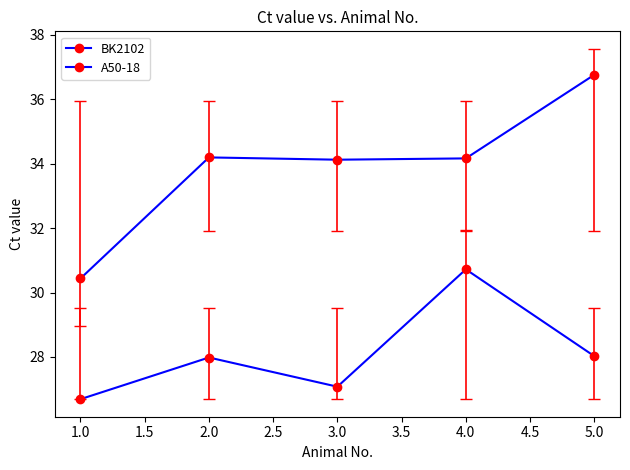

How many categories are shown in the chart?

5